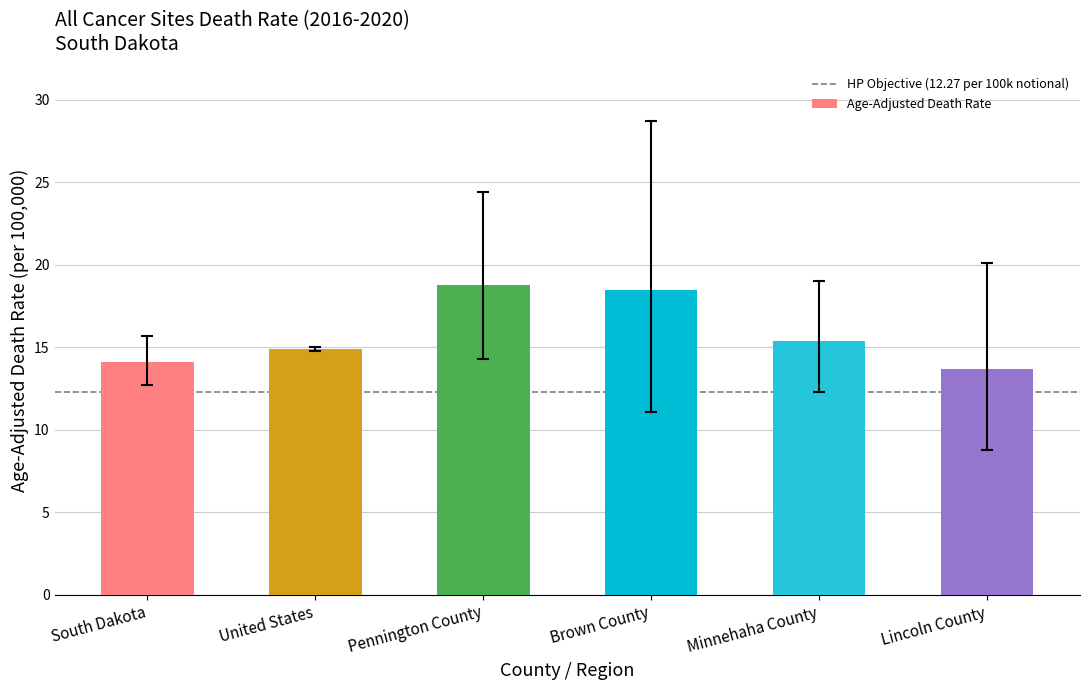

Approximately how many times larger is the value at Pennington County compared to Brown County?

1.0